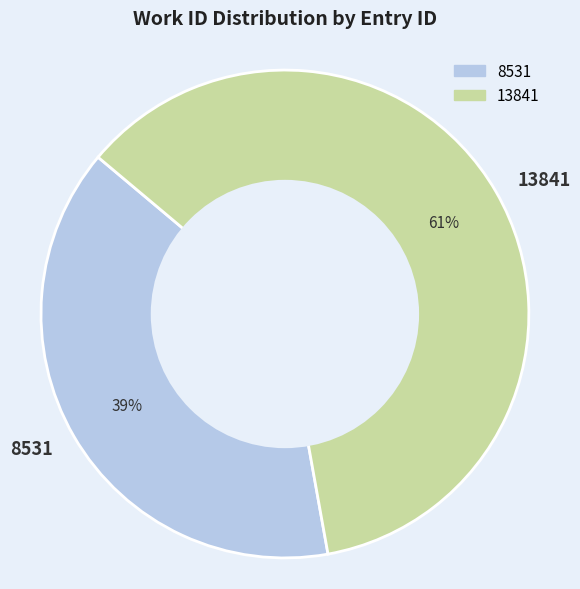

To the nearest percent, what percentage of the pie is 8531?

39%